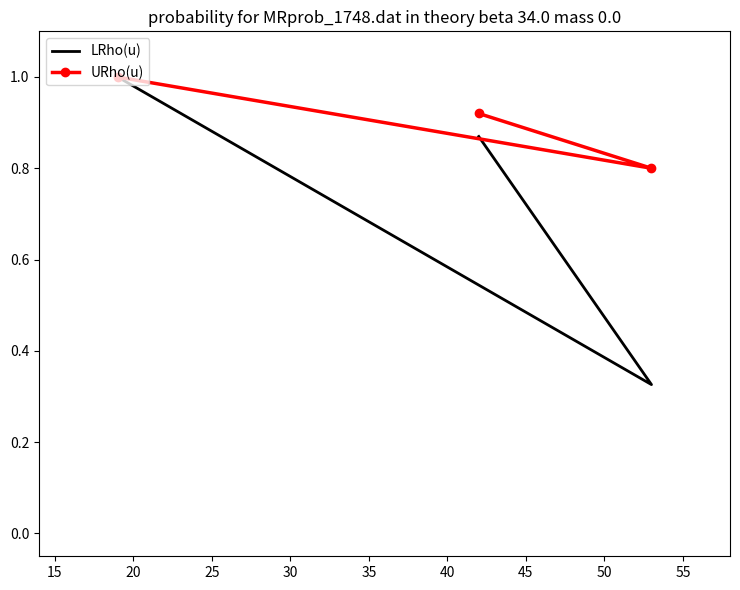

The value of LRho(u) at 20 is 0.9. True or false?

True